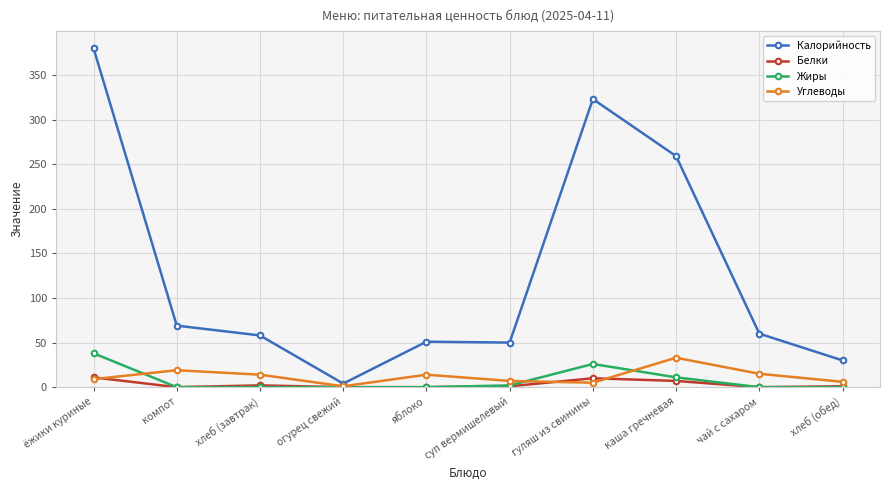

At which category is the sum across all series the highest?

ёжики куриные